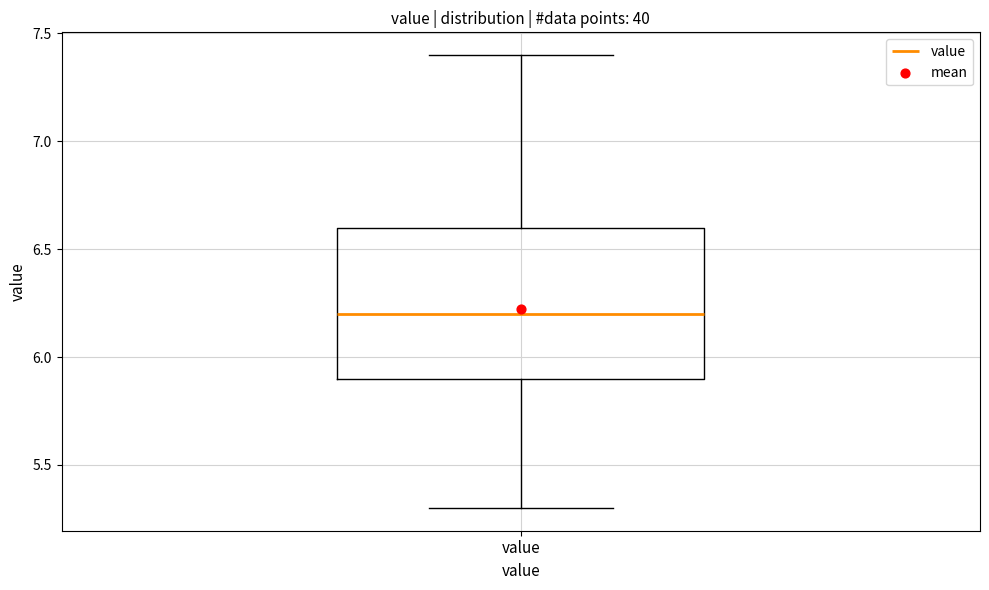

Where is the lower edge of the box for value on the y-axis? The values are not printed on the chart, so give them approximately, as read against the axis.

5.9